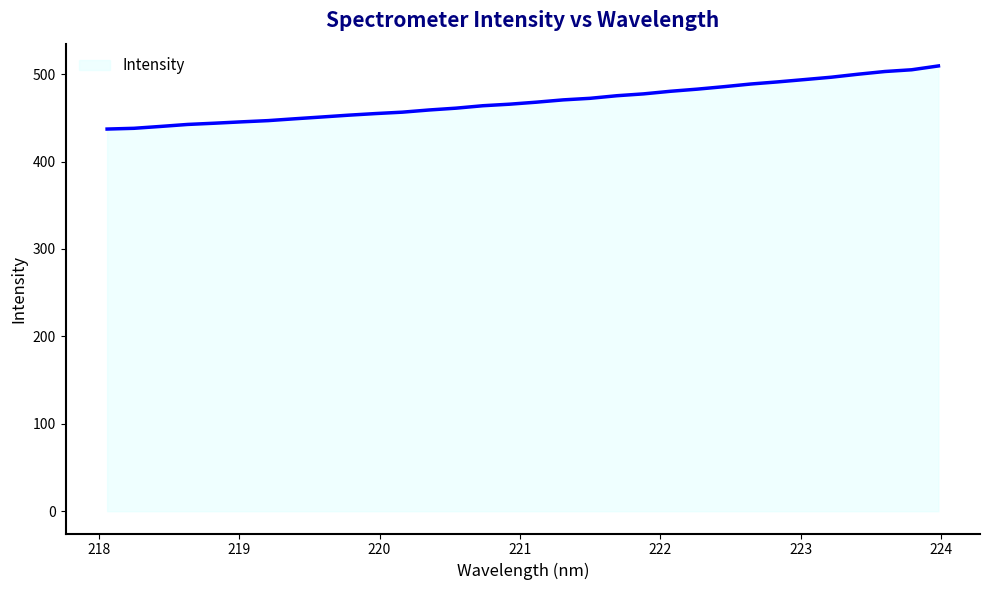

What is the smallest value displayed?

437.1